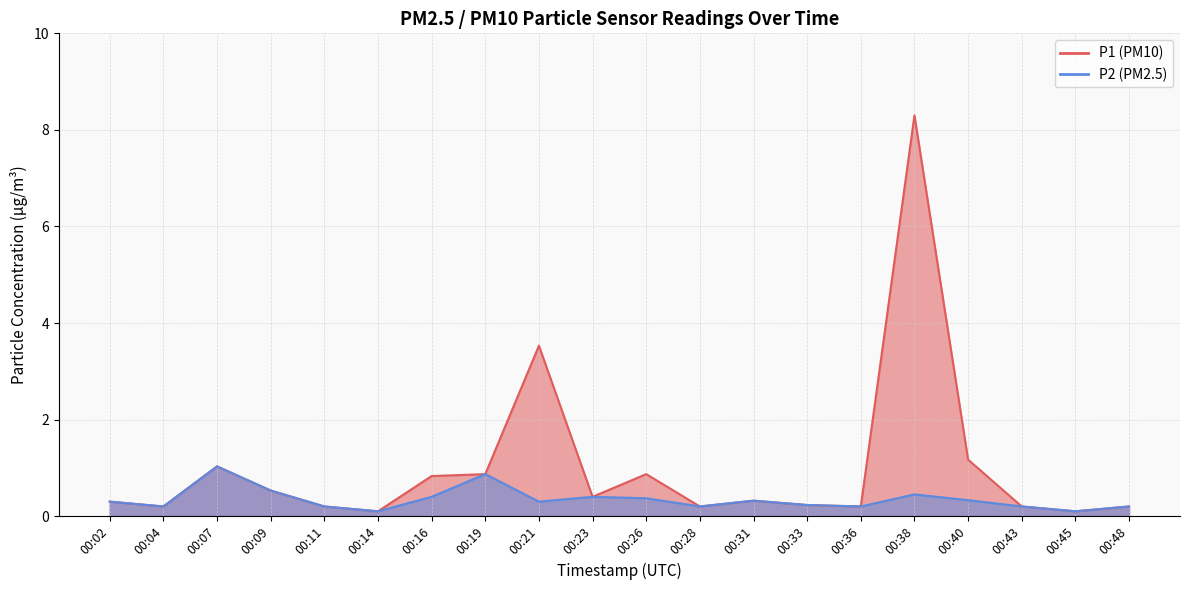

At which category is the sum across all series the highest?

00:38